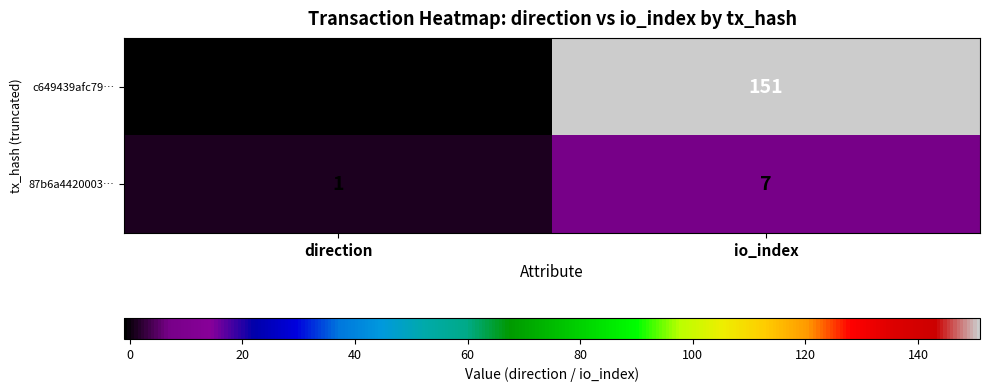

Is it true that c649439afc79… equals -1 at direction?

True